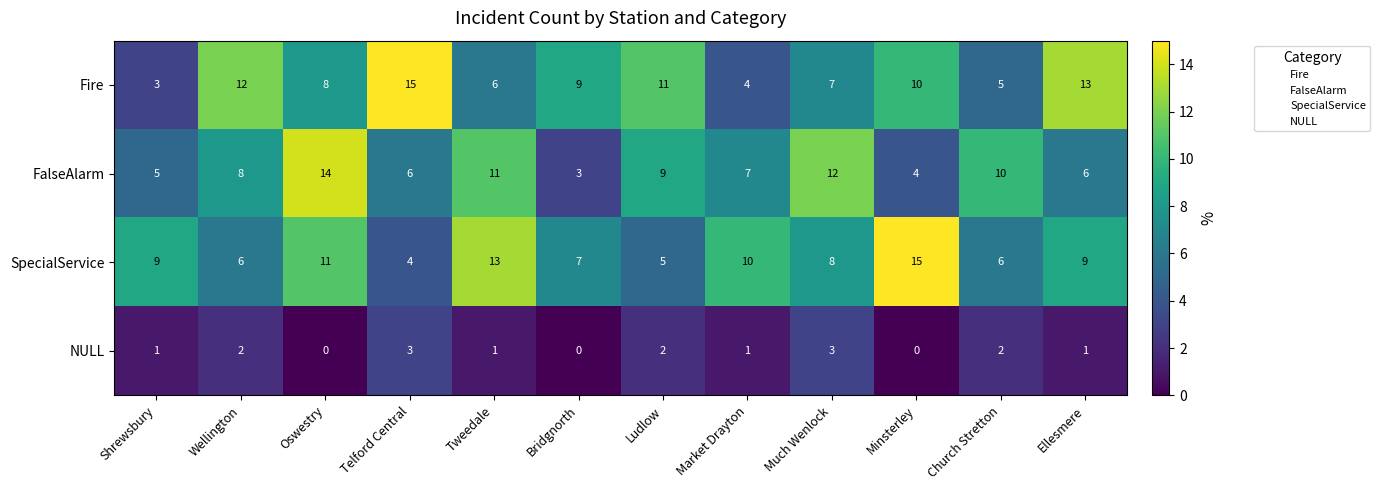

Between Shrewsbury and Wellington, which series saw the biggest shift?

Fire